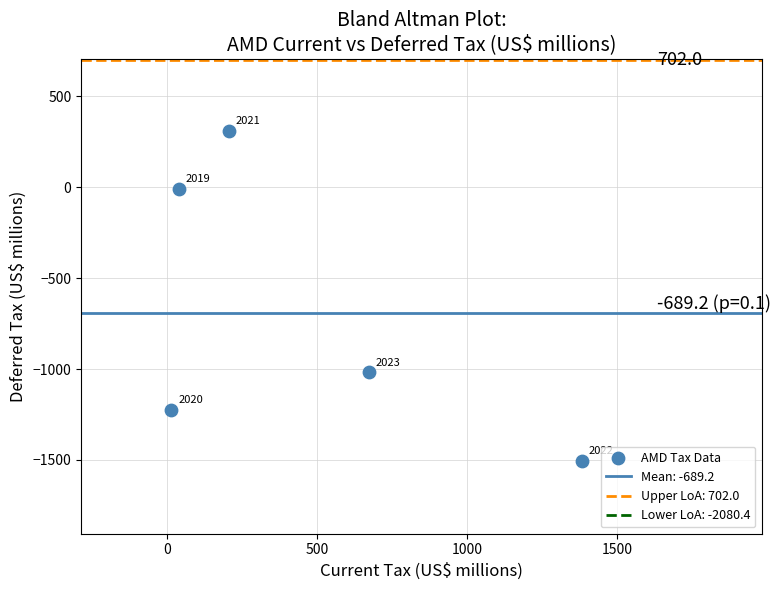

What is the average X value?

462